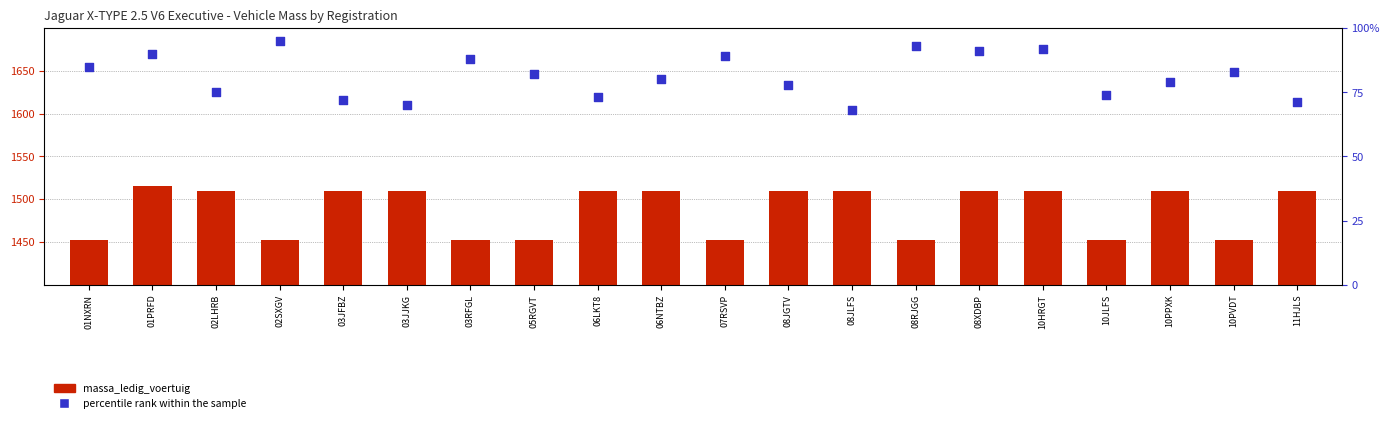

Which series reaches the maximum Y coordinate?

massa_ledig_voertuig